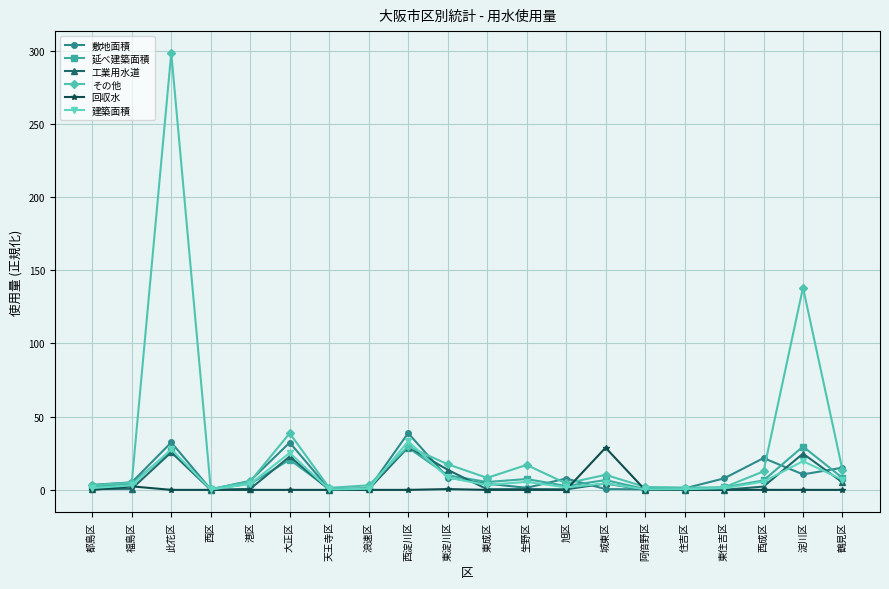

True or false: 回収水 has a value of -11.1 at 住吉区.

False